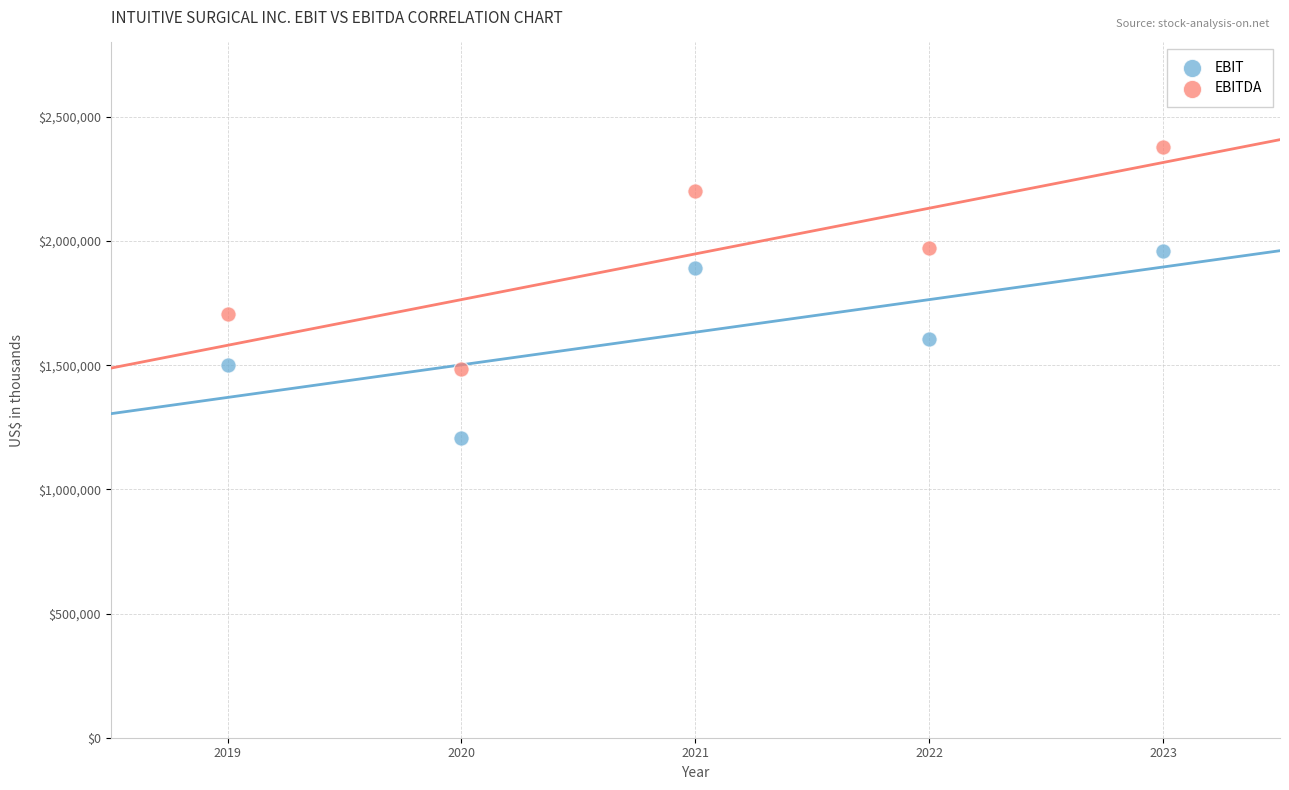

Which series contains the highest Y value?

EBITDA